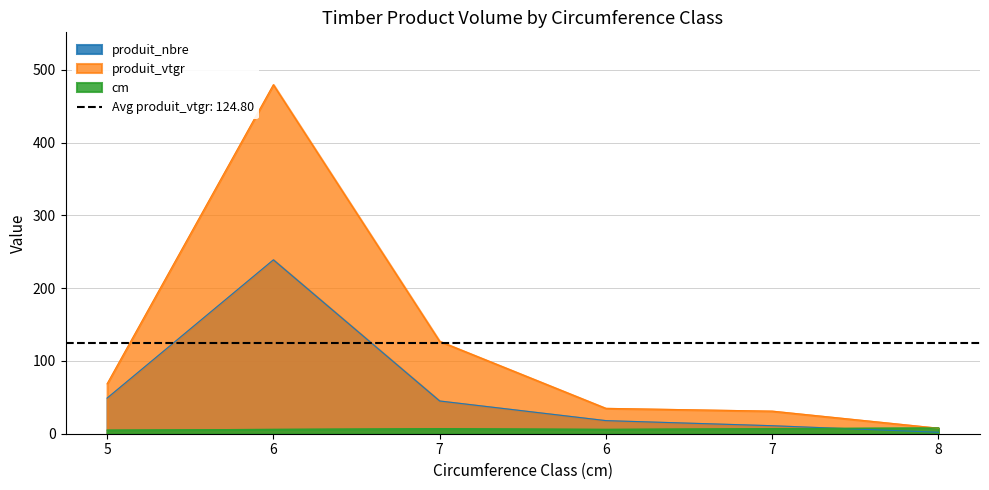

True or false: produit_nbre and cm intersect in this chart.

True